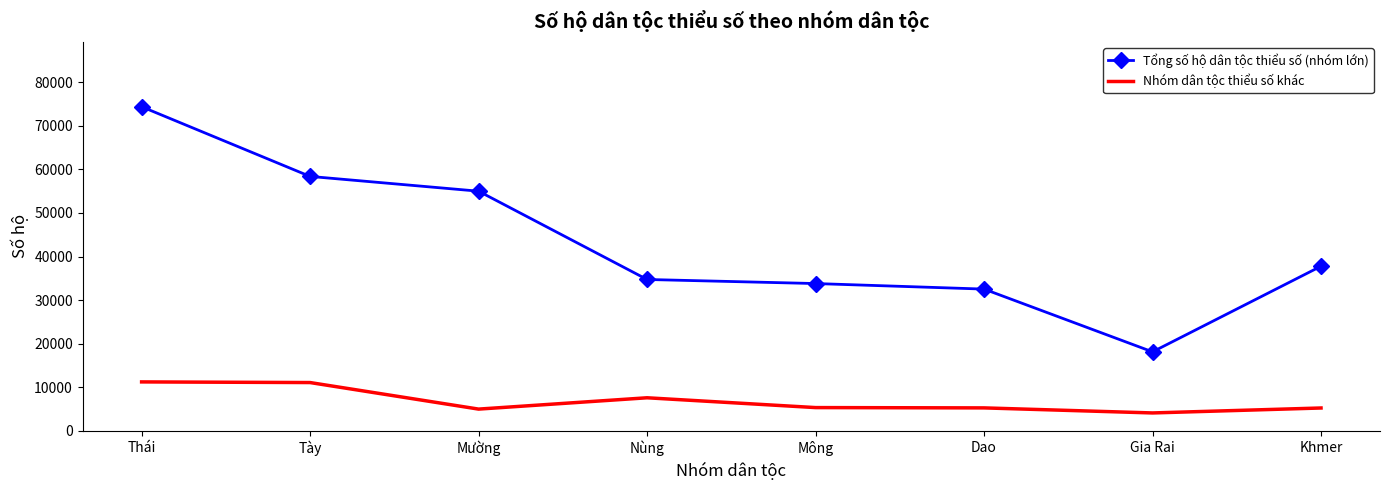

What is the difference between the Tổng số hộ dân tộc thiểu số (nhóm lớn) values at Nùng and Dao?

2205